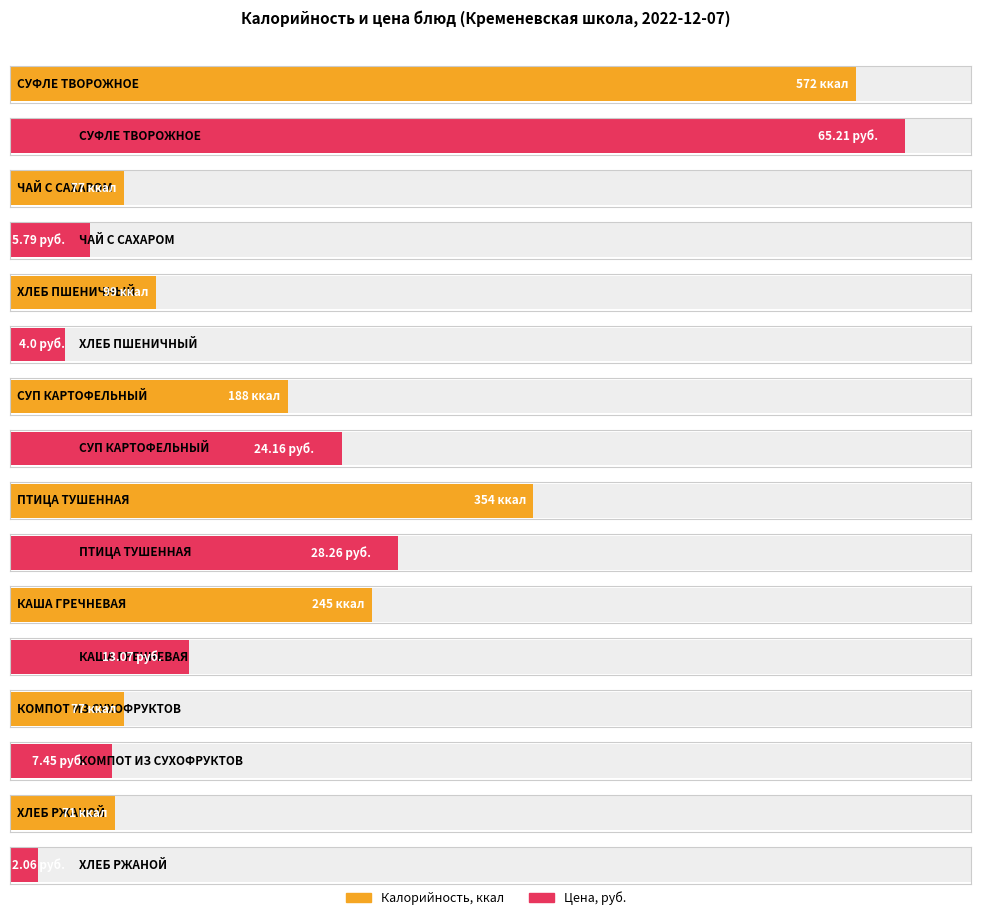

What is the difference between the second highest and minimum values in the Калорийность series?

283.0